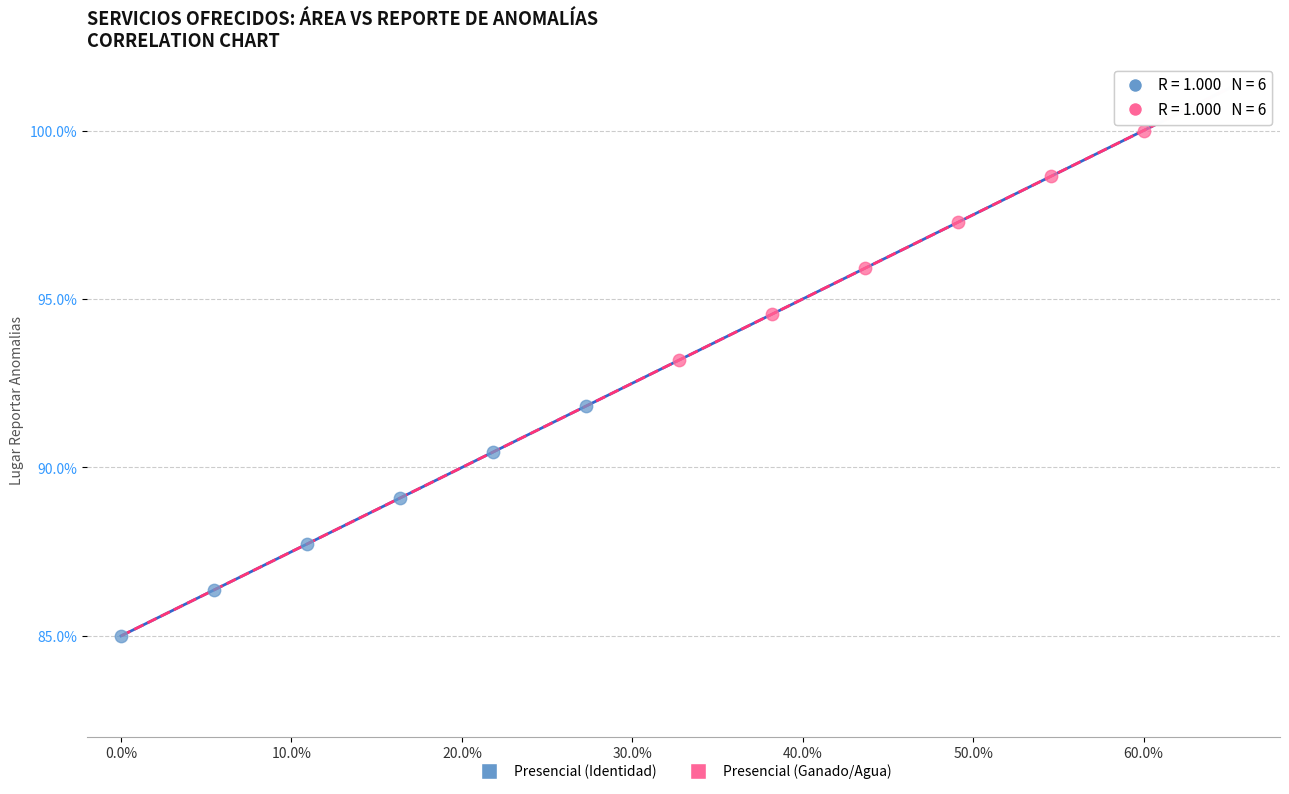

Which series contains the lowest Y value?

Presencial (Identidad)